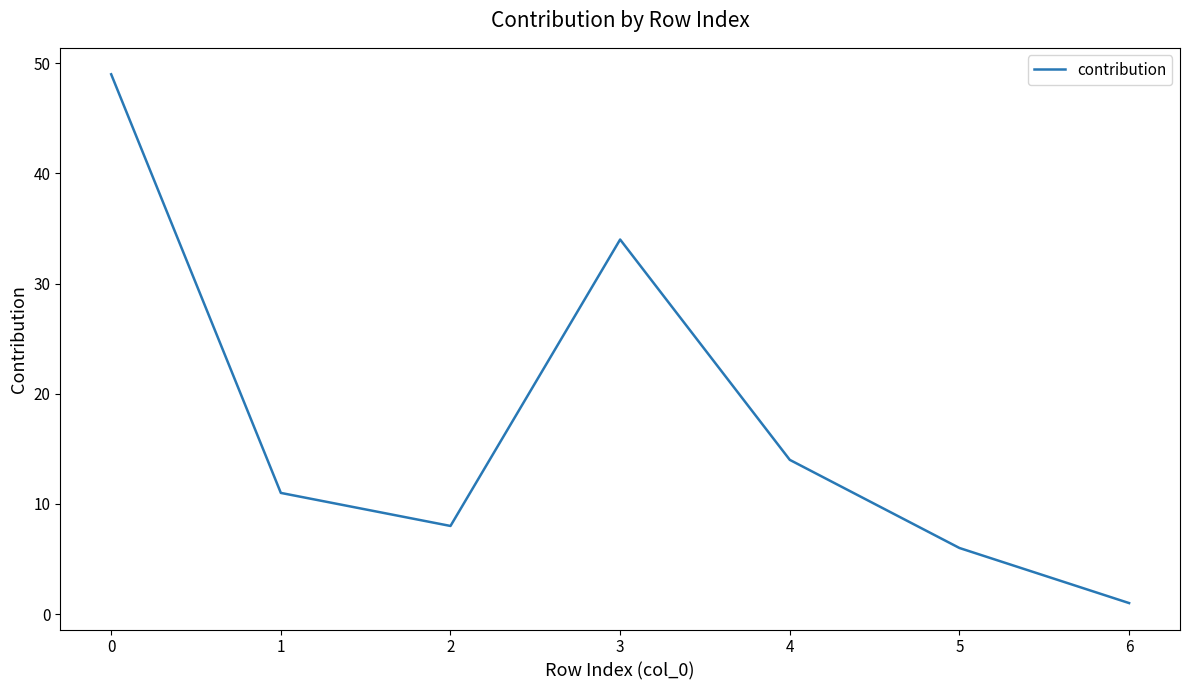

List the labels in order of value, smallest first.

6, 5, 2, 1, 4, 3, 0